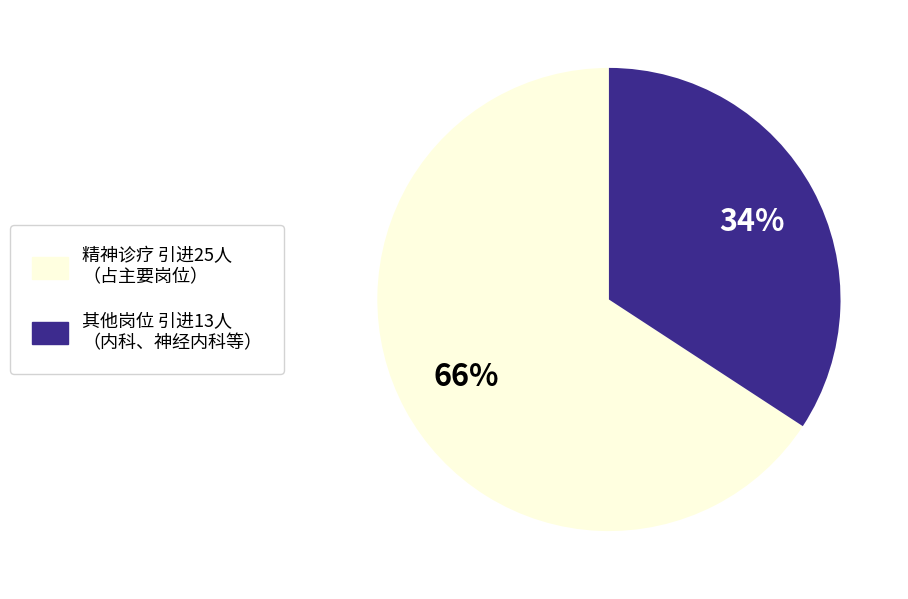

Does any single category account for the majority?

Yes